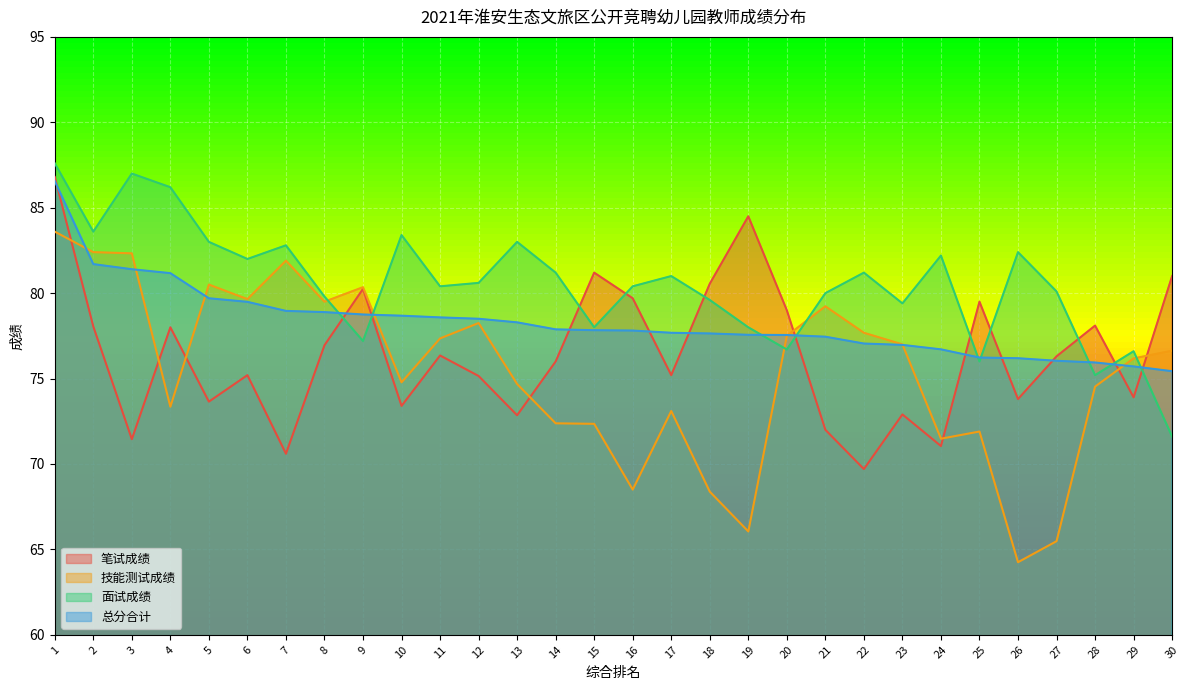

The 面试成绩 series shows 82.8 at 7. True or false?

True